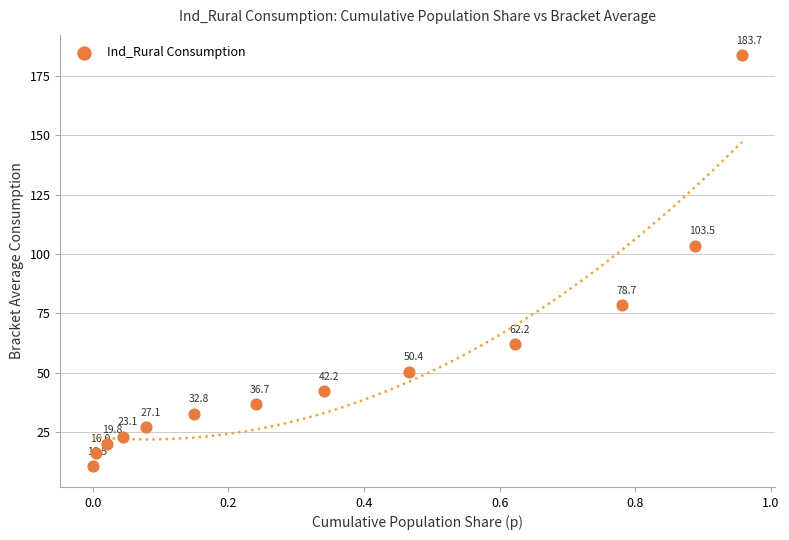

What is the range of X values (max minus min)?

1.0